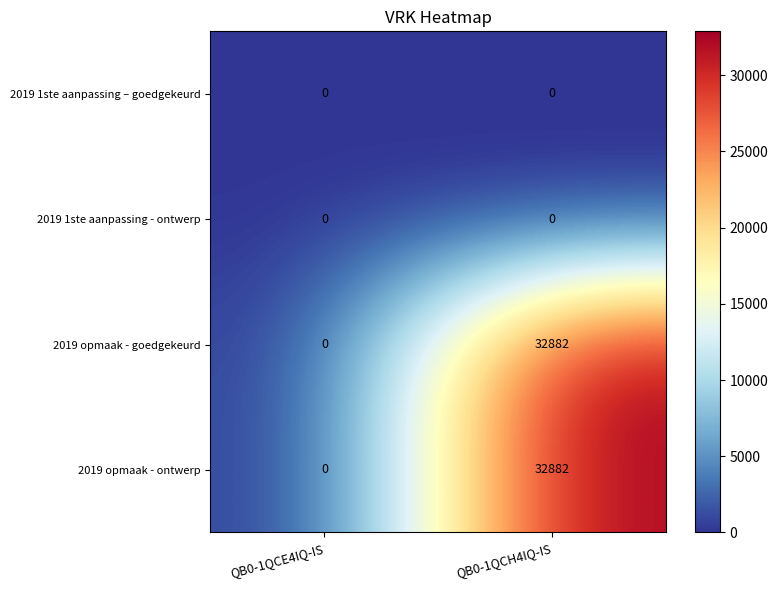

What is the difference between the maximum and minimum values in the 2019 opmaak - ontwerp series?

32882